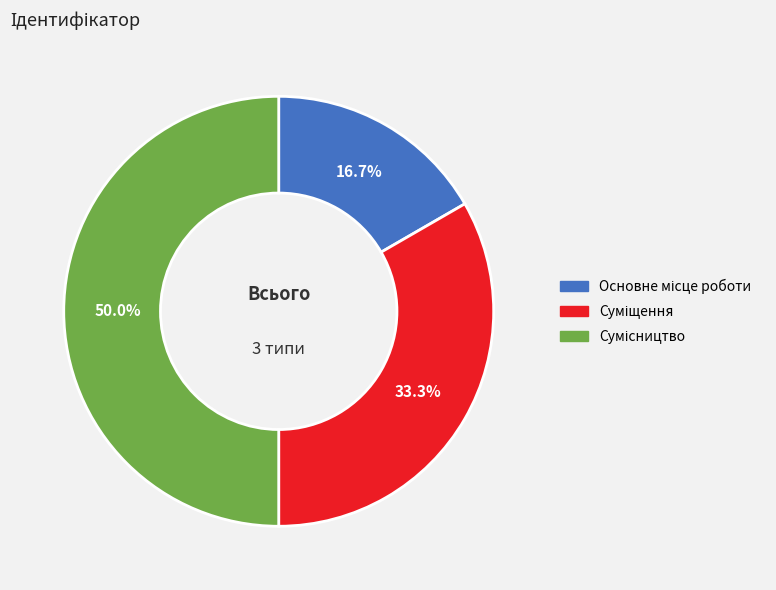

Count the number of slices in the pie.

3